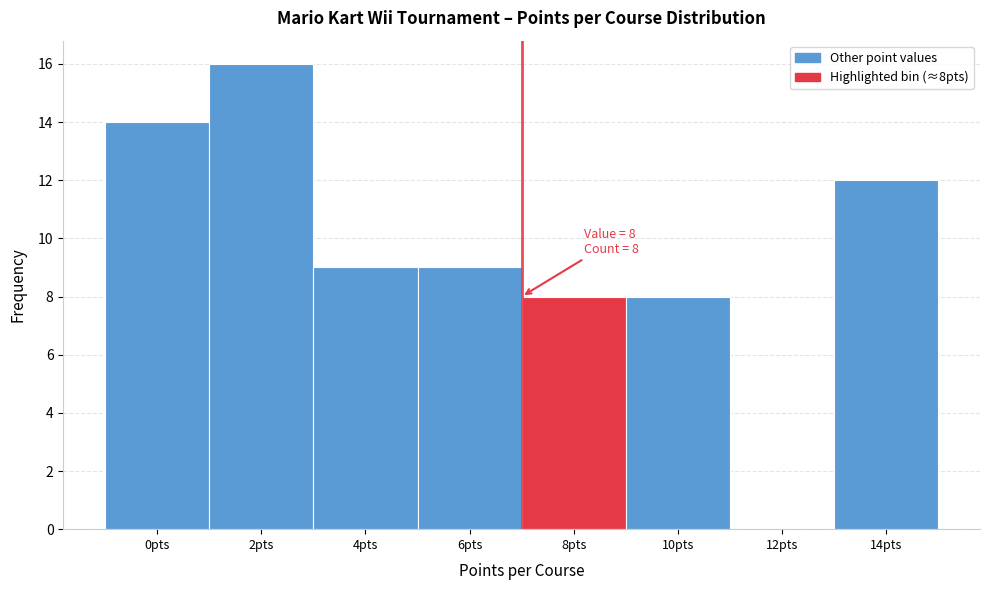

Reading right to left, list all the values displayed in this chart.

14pts=12	12pts=0	10pts=8	8pts=8	6pts=9	4pts=9	2pts=16	0pts=14